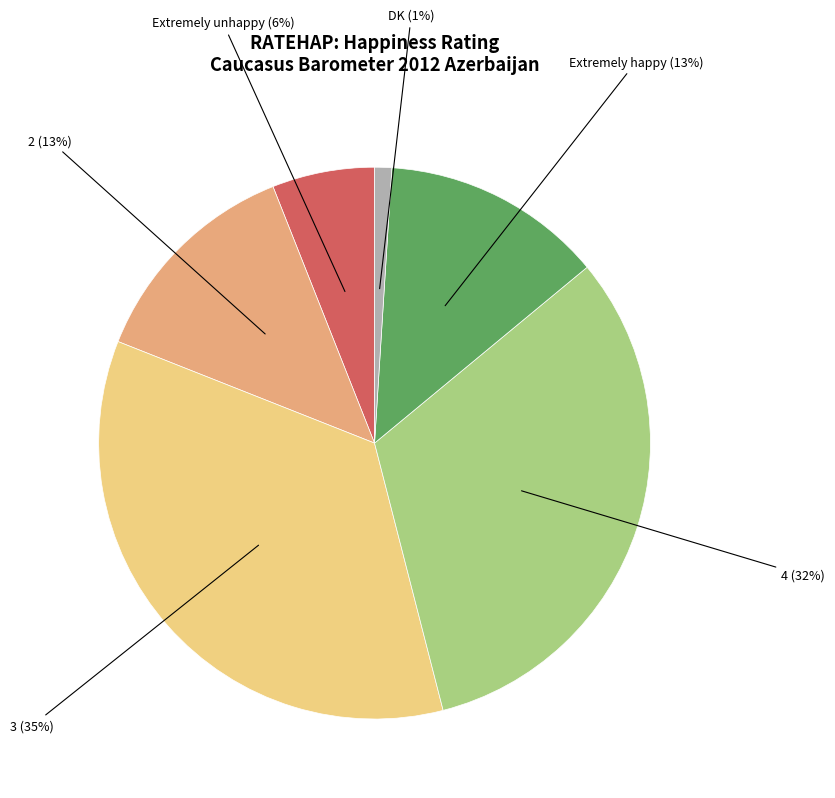

Is there any slice that represents more than half of the pie?

No